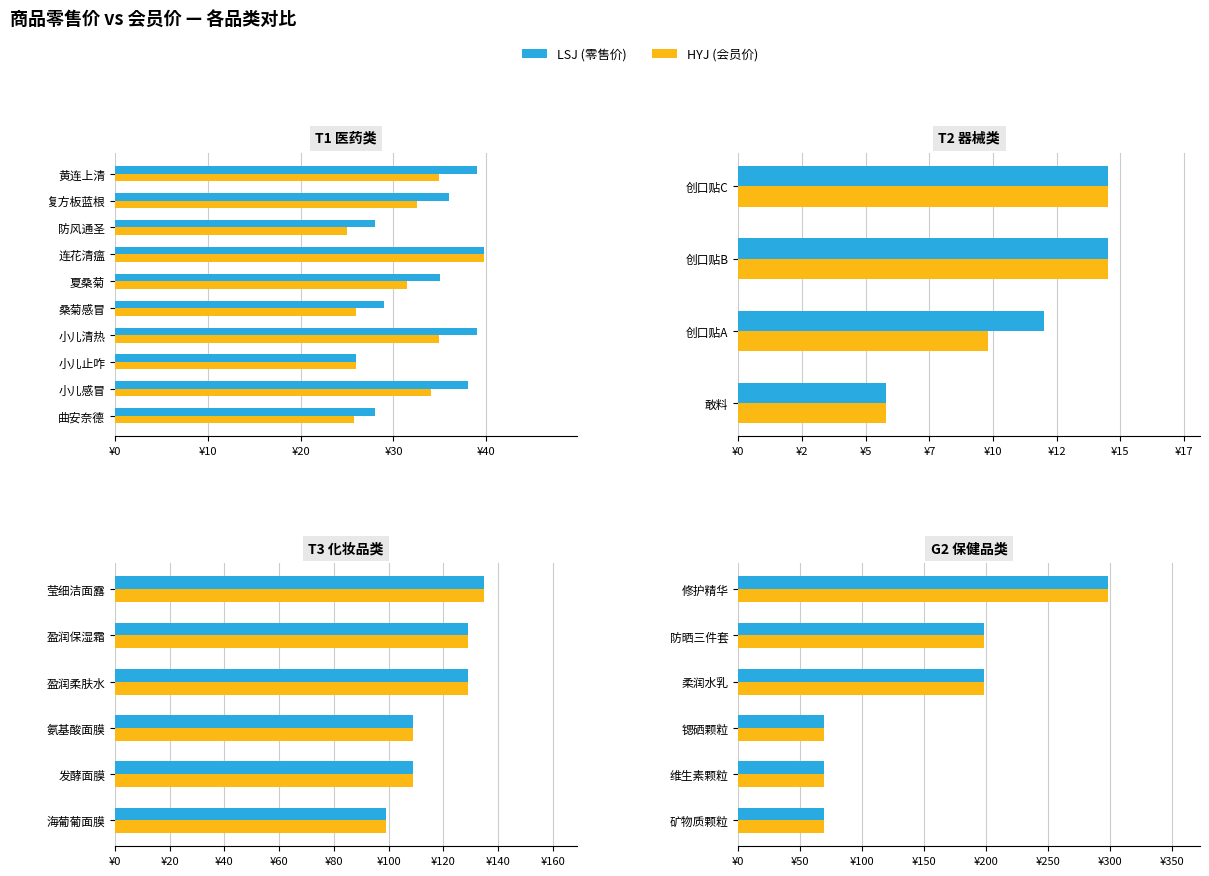

Is the value of HYJ (会员价) at 维生素颗粒 greater than the value of LSJ (零售价) at 柔润水乳?

No